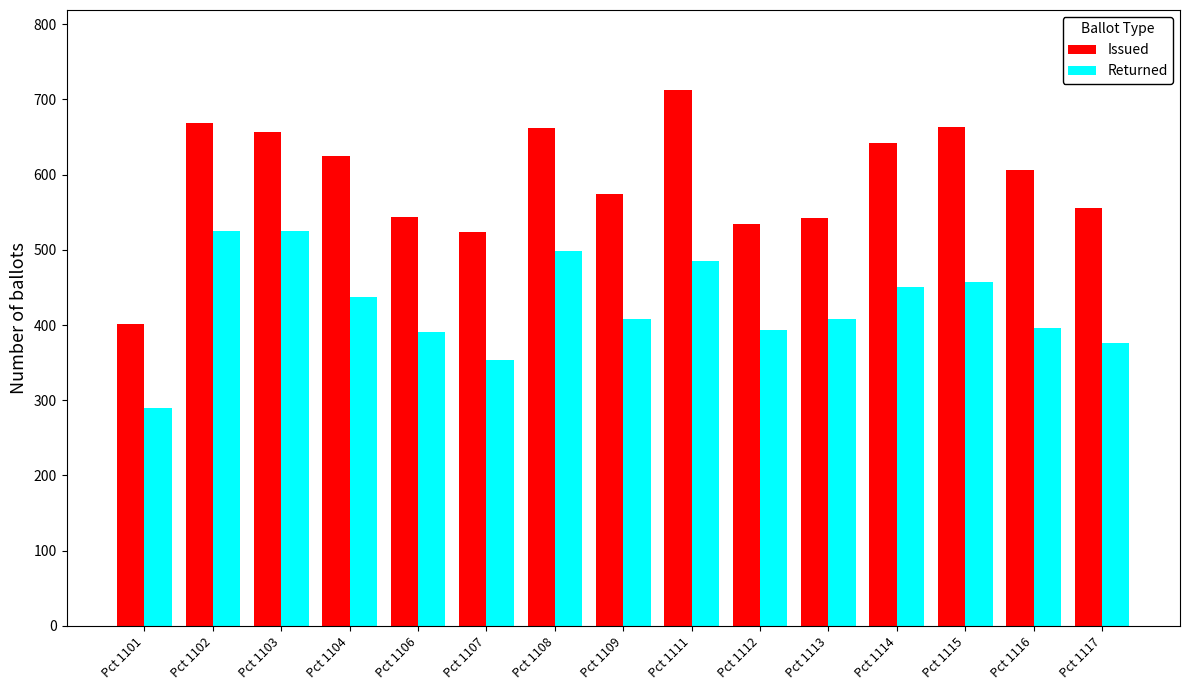

Count the number of data series in this chart.

2